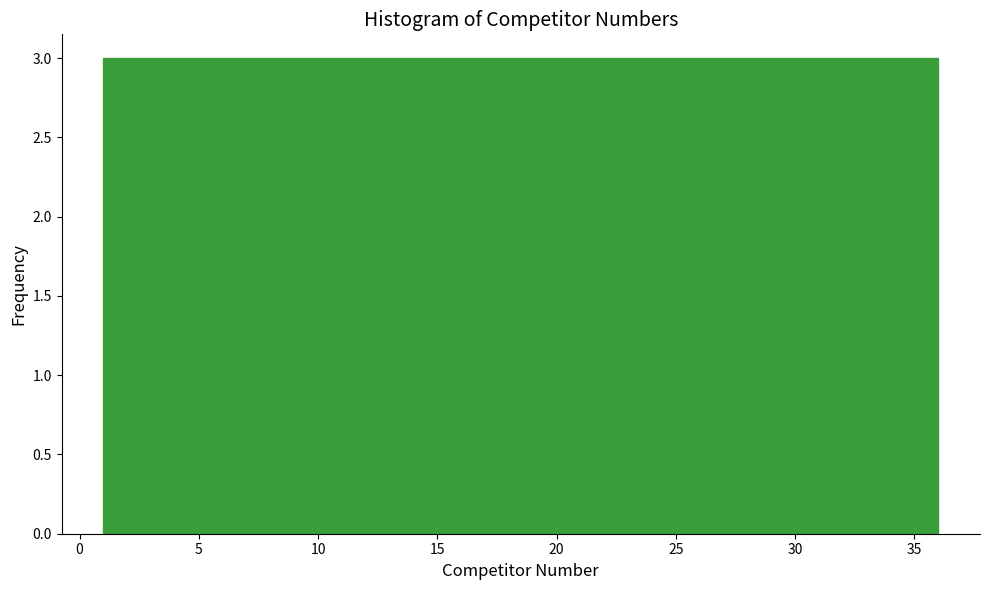

Reading left to right, transcribe this chart: for each bar, give the range it covers on the x-axis and its height. Neither the bar edges nor the heights are printed on the chart, so give them approximately, as read against the axes.

1.0 to 4.0: 3
4.0 to 7.0: 3
7.0 to 10.0: 3
10.0 to 12.5: 3
12.5 to 15.5: 3
15.5 to 18.5: 3
18.5 to 21.5: 3
21.5 to 24.5: 3
24.5 to 27.5: 3
27.5 to 30.0: 3
30.0 to 33.0: 3
33.0 to 36.0: 3